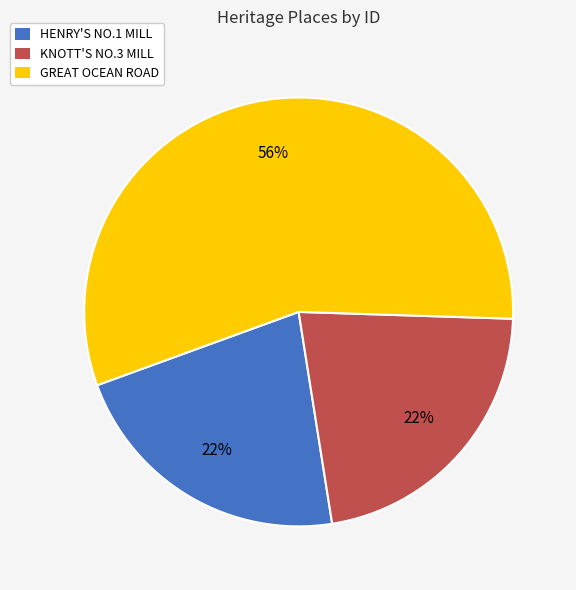

True or false: KNOTT'S NO.3 MILL accounts for 14% of the total.

False